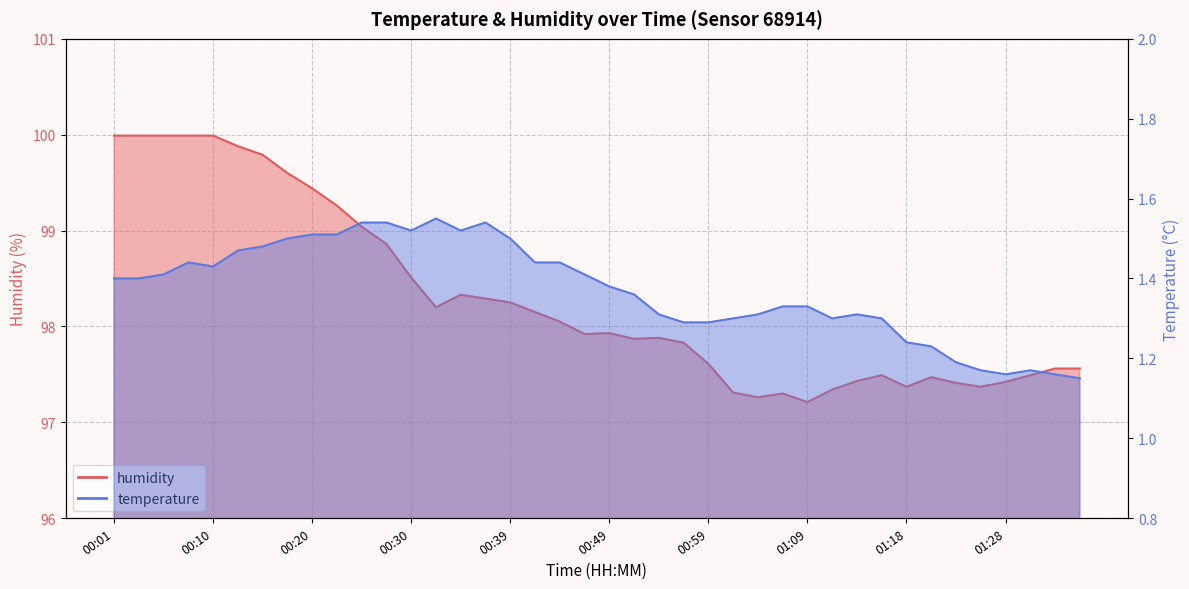

Where is temperature nearest to the value 1?

01:35